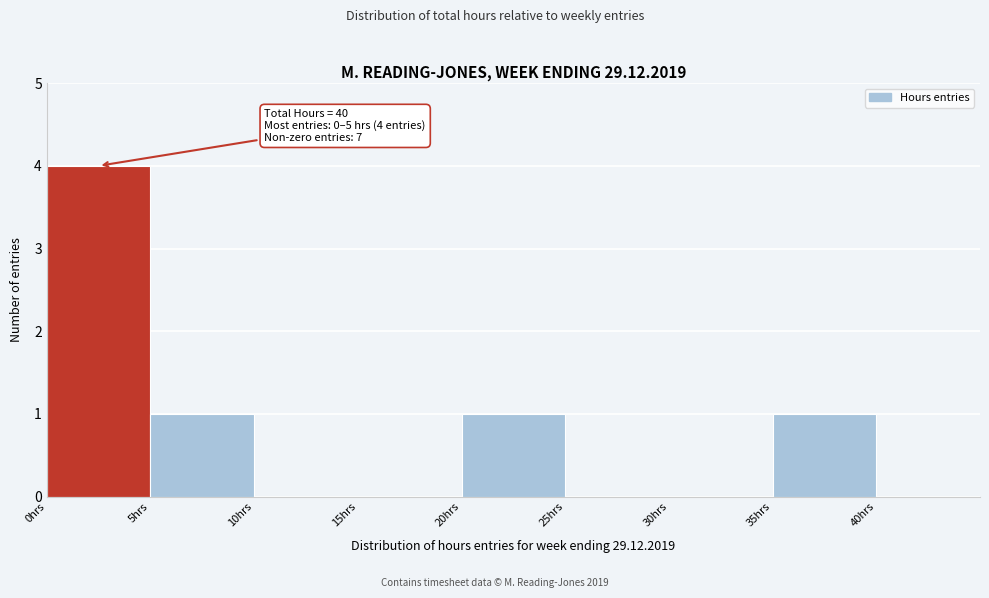

Which range on the x-axis has the tallest bar?

0 to 5